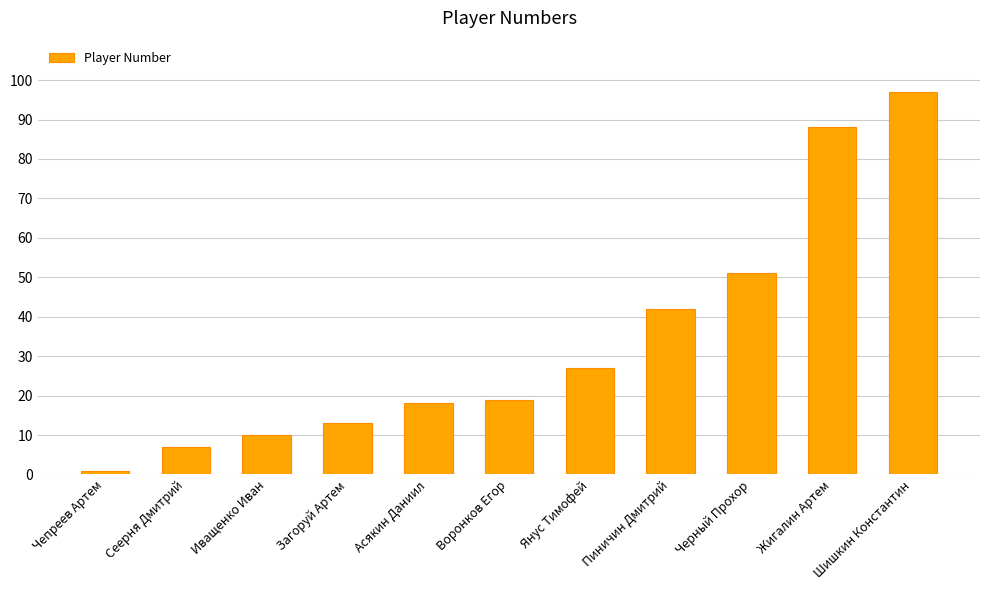

What is the label of the 5th bar from the right?

Янус Тимофей